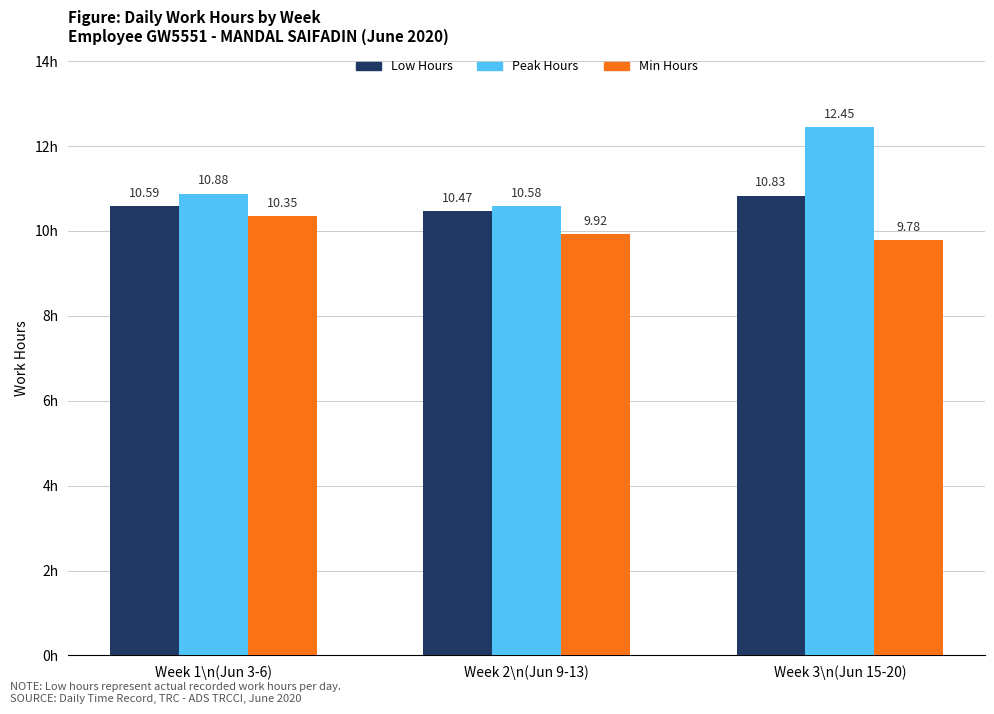

How many Low Hours values are between 10 and 11?

3